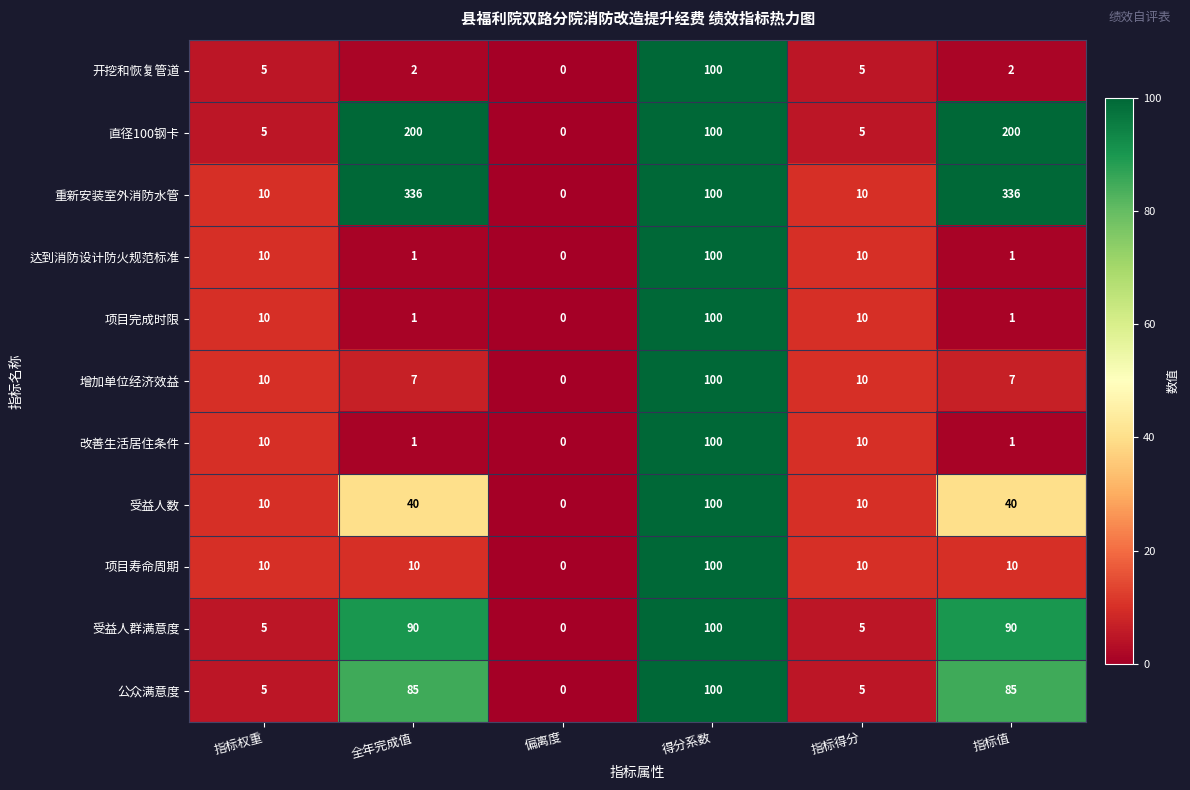

Between 指标权重 and 指标值, which series saw the biggest shift?

重新安装室外消防水管